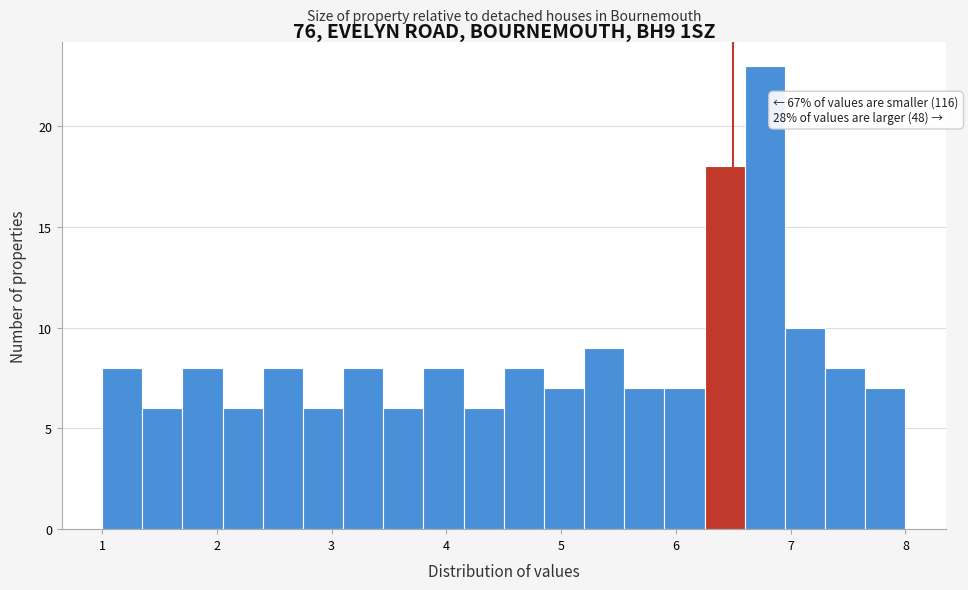

Read against the x-axis, roughly where is the centre of the tallest bar?

6.8